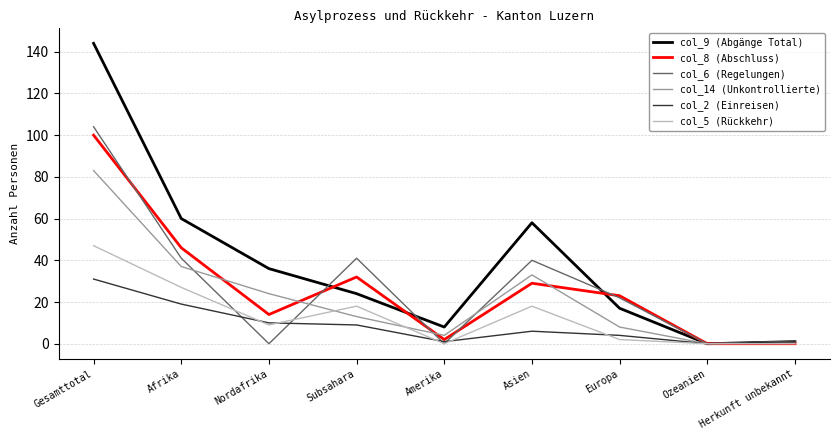

Which series has the largest total across all categories?

col_9 (Abgänge Total)